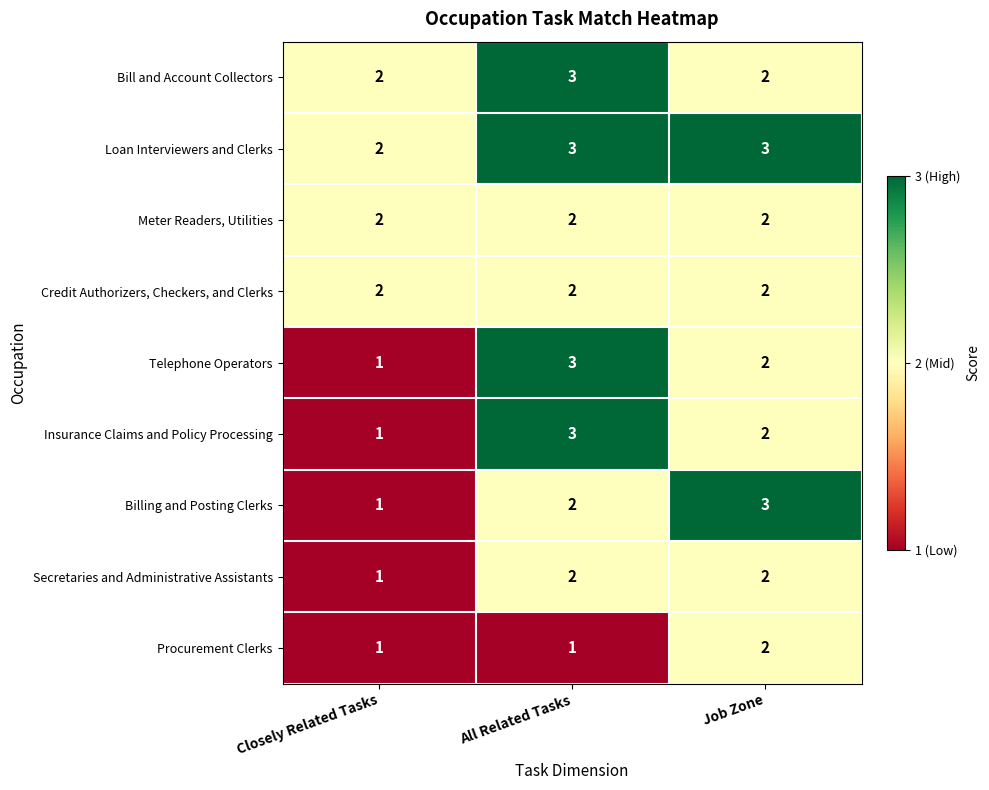

The Loan Interviewers and Clerks series shows 5 at All Related Tasks. True or false?

False